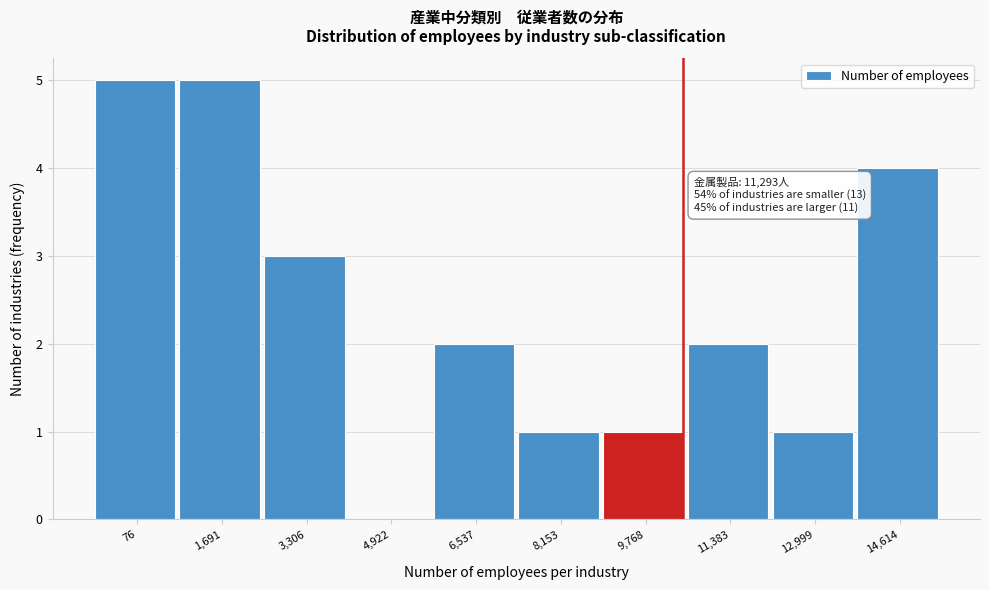

Reading left to right, transcribe all the data shown in this chart.

76=5	1,691=5	3,306=3	4,922=0	6,537=2	8,153=1	9,768=1	11,383=2	12,999=1	14,614=4